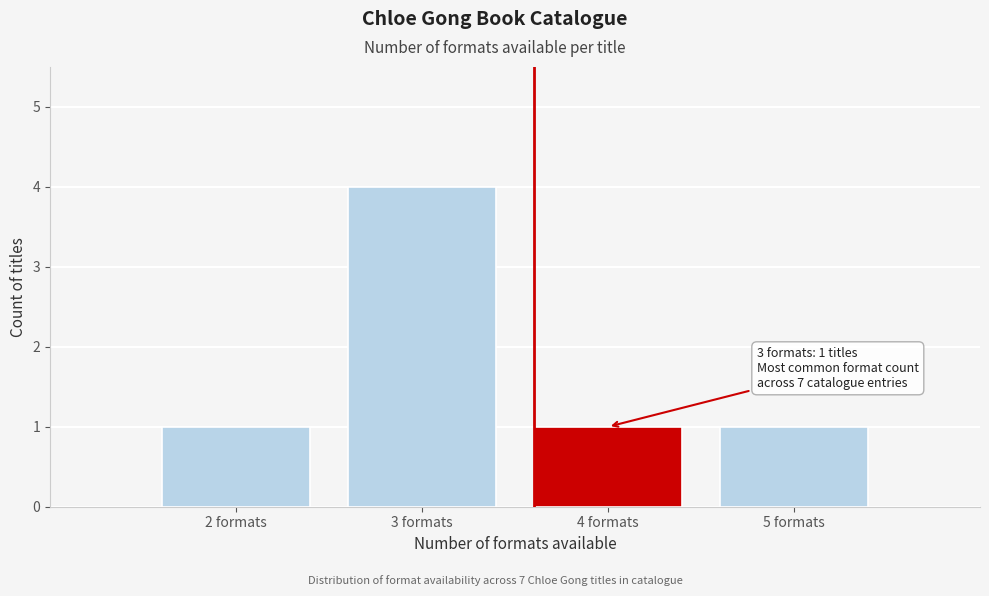

Reading left to right, extract all data points from this chart.

1	4	1	1